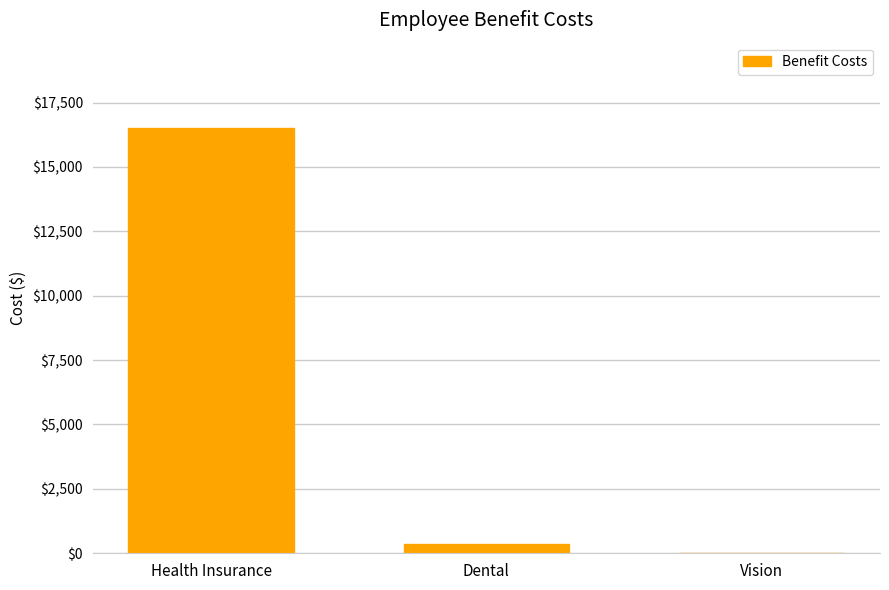

Is it true that the value at Dental is 370.4?

True